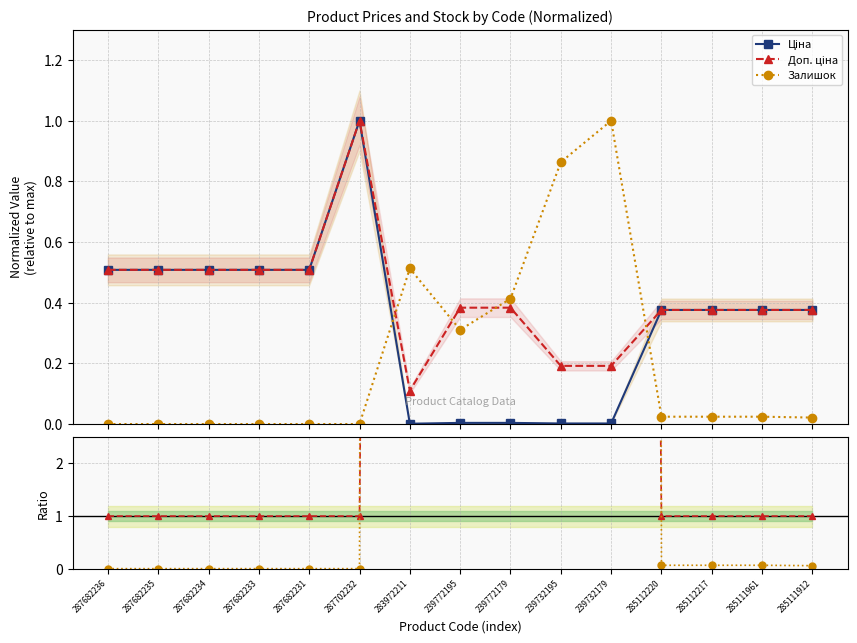

What is the spread (max minus min) of values at 239772179?

107.7